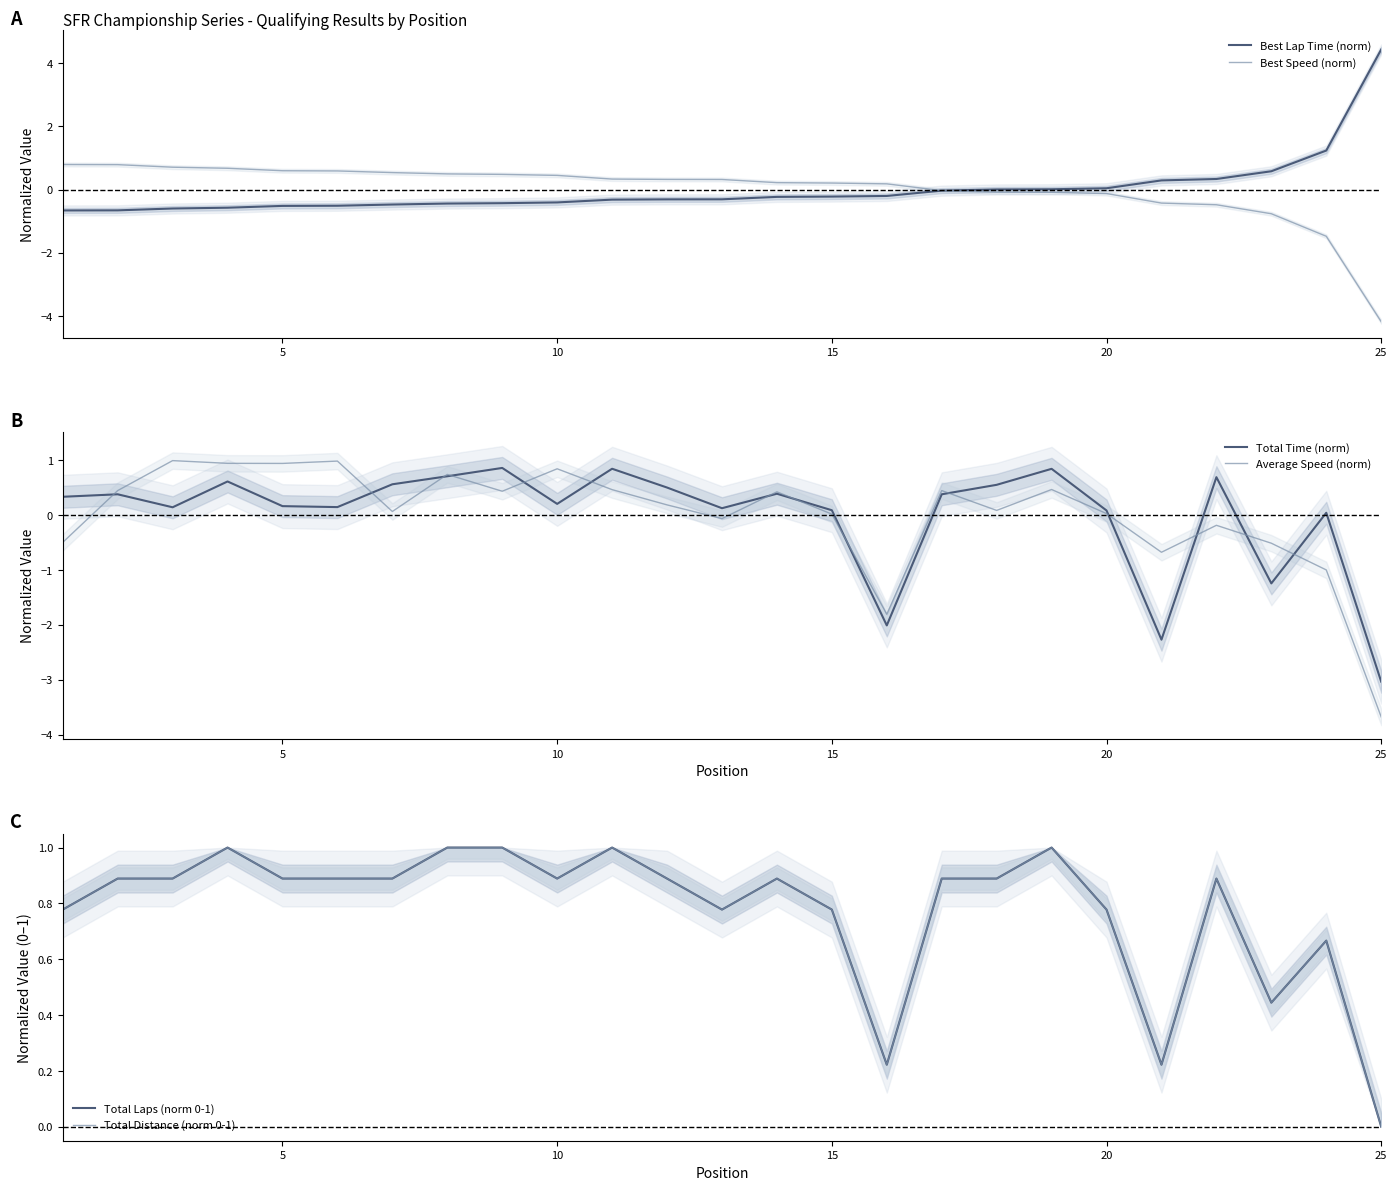

Is it true that Best Lap Time (norm) equals 4.4 at 25?

True